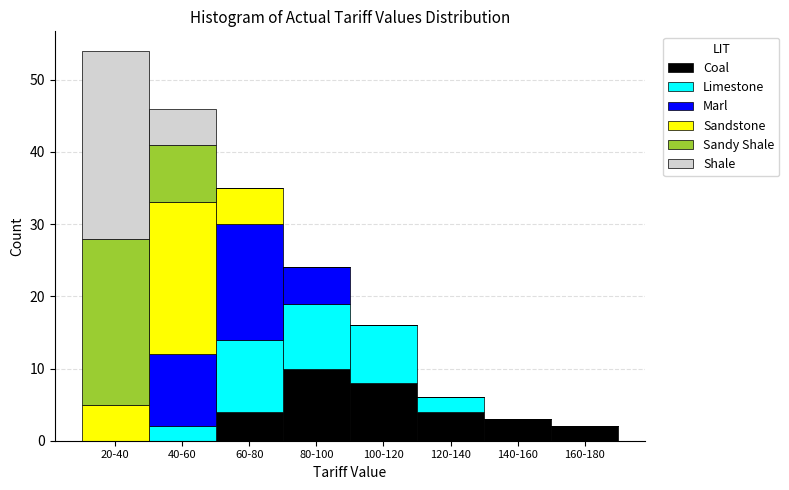

What is the total value across all series at 140-160?

3